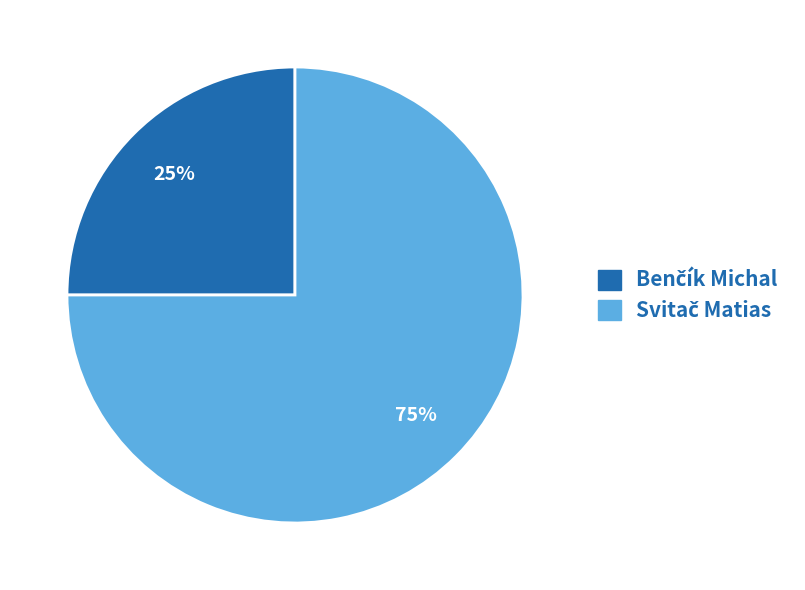

Does any single category account for the majority?

Yes